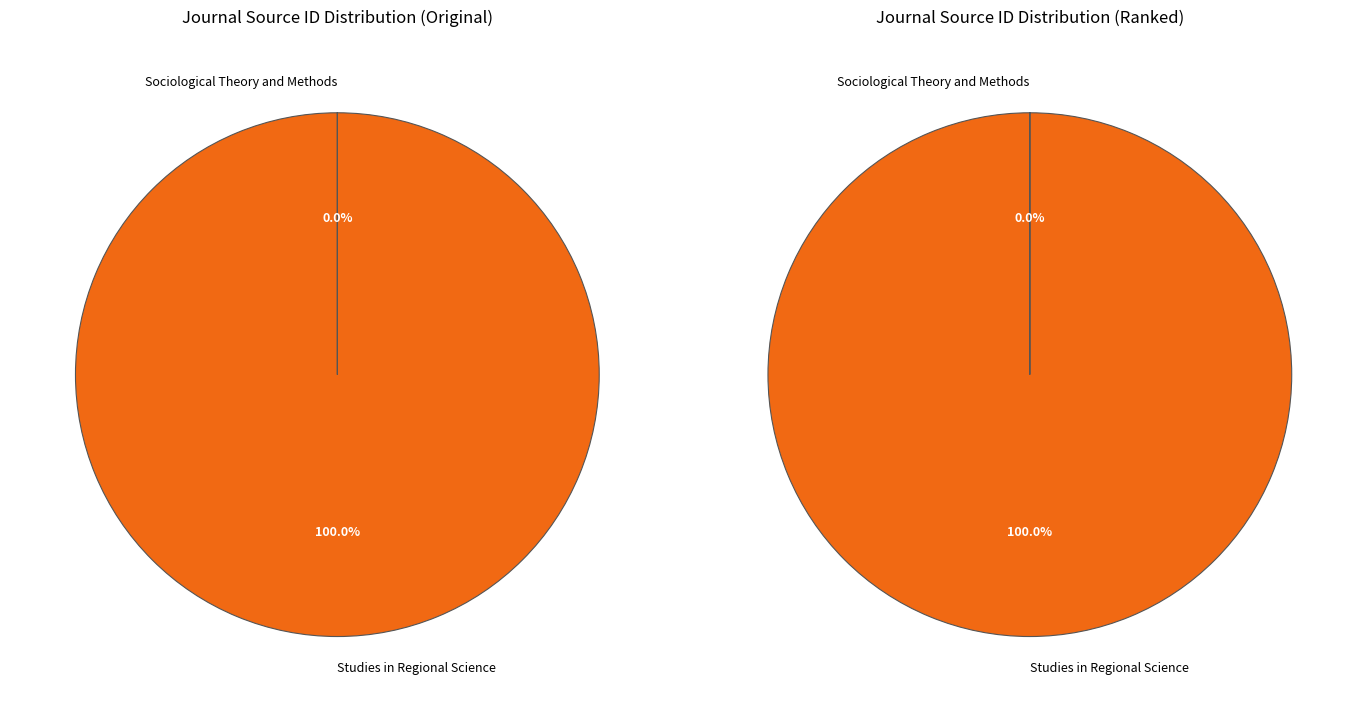

Which slice is the largest?

Studies in Regional Science